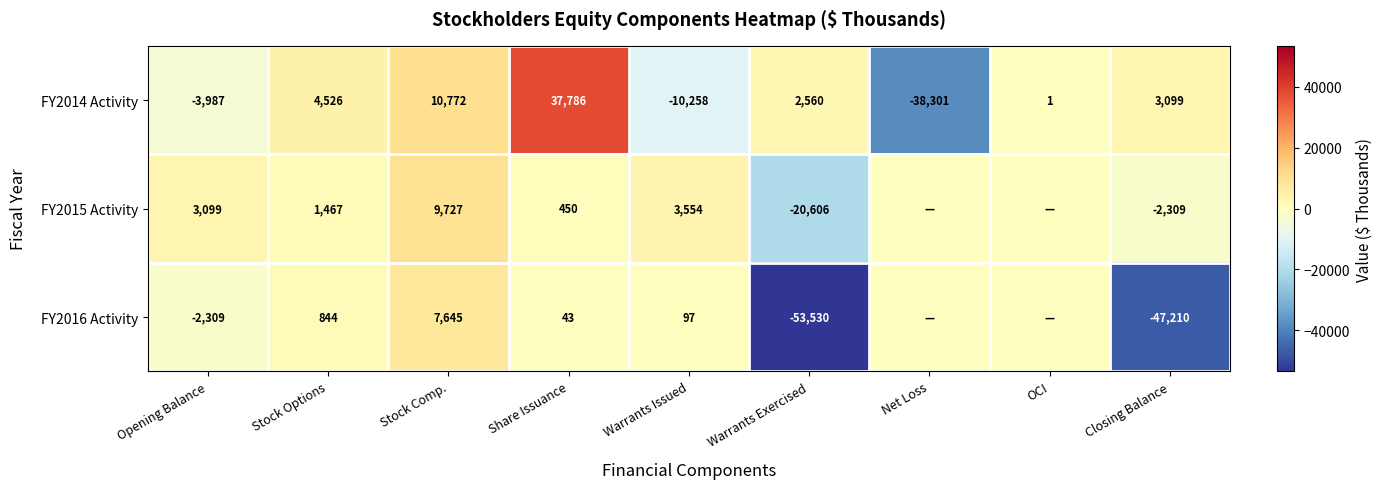

What is the spread (max minus min) of values at Stock Options?

3682